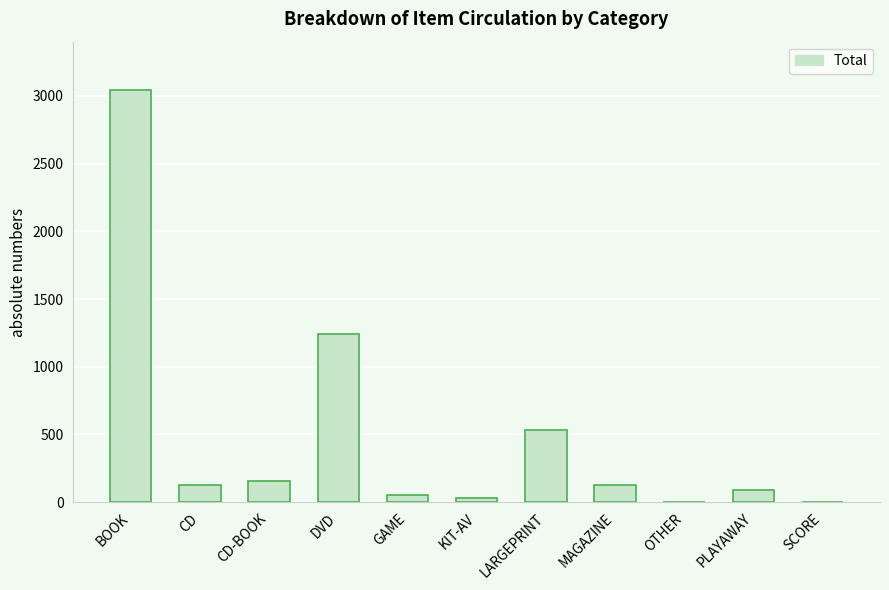

Which label corresponds to the largest value in the chart?

BOOK